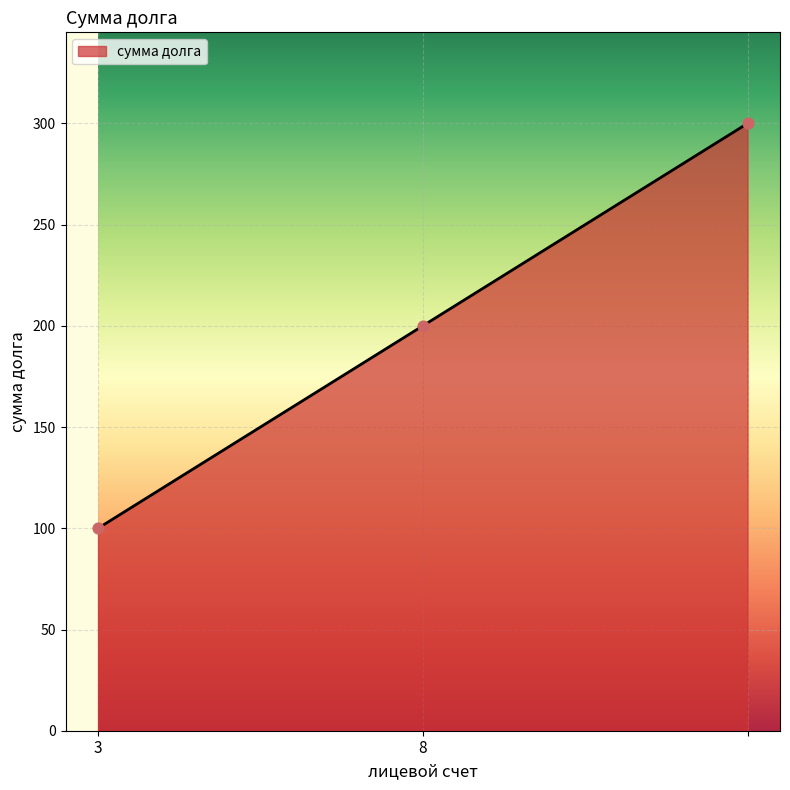

What is the difference between the maximum and minimum values?

200